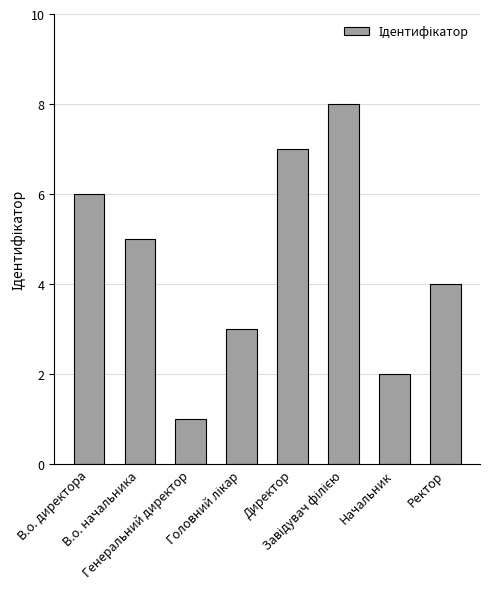

What is the maximum value shown in the chart?

8